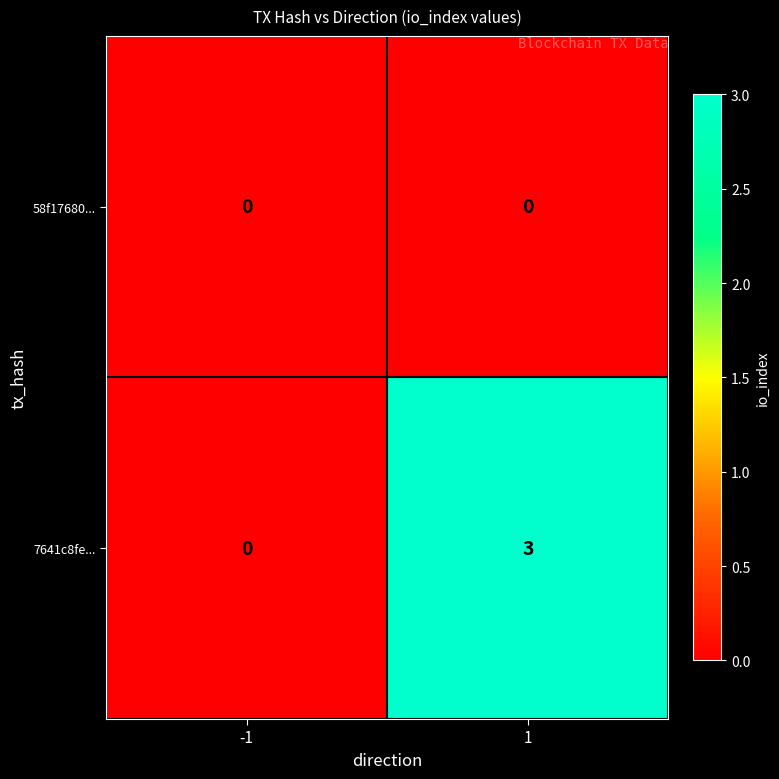

How many distinct data groups are displayed?

2